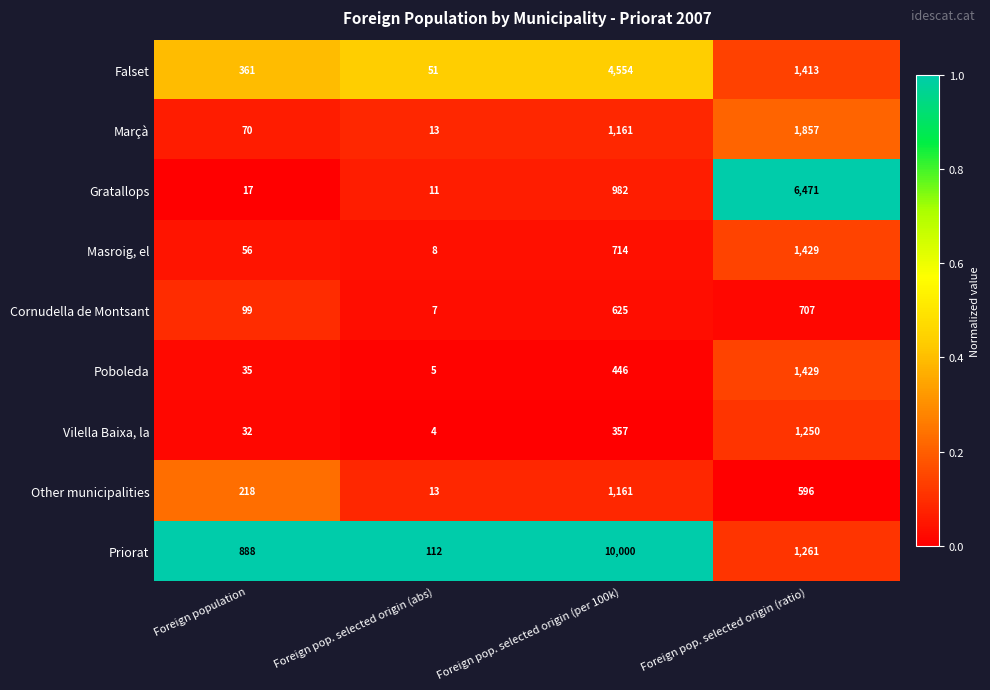

What is the spread (max minus min) of values at Foreign pop. selected origin (per 100k)?

9643